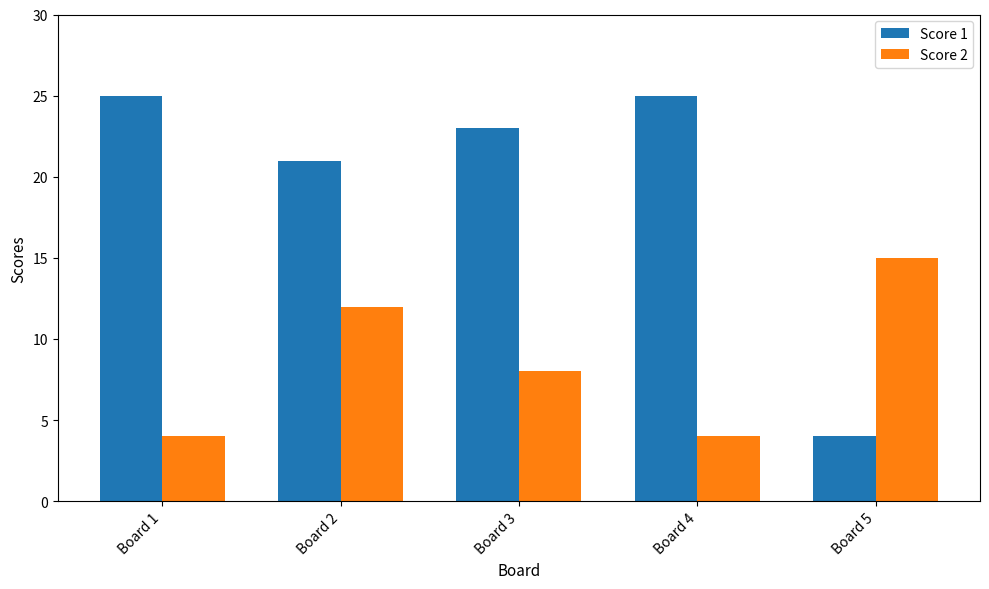

At which category is the sum across all series the highest?

Board 2